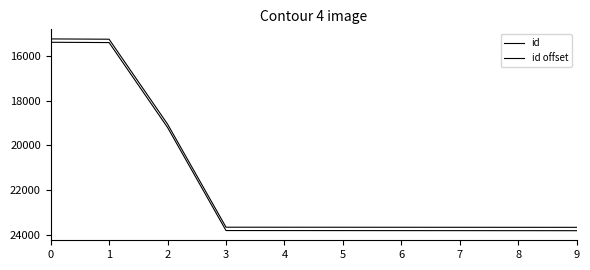

How many lines are shown in the chart?

2